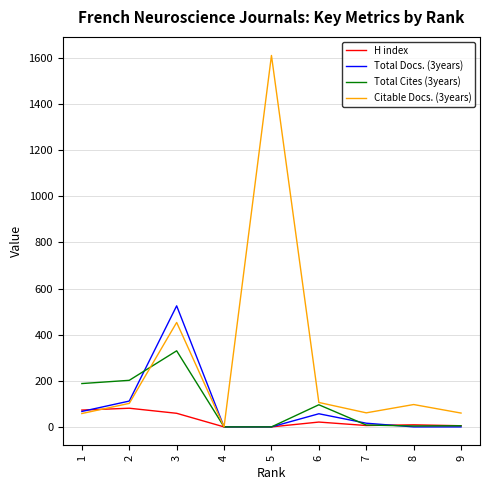

Read the Citable Docs. (3years) value at 9.

60